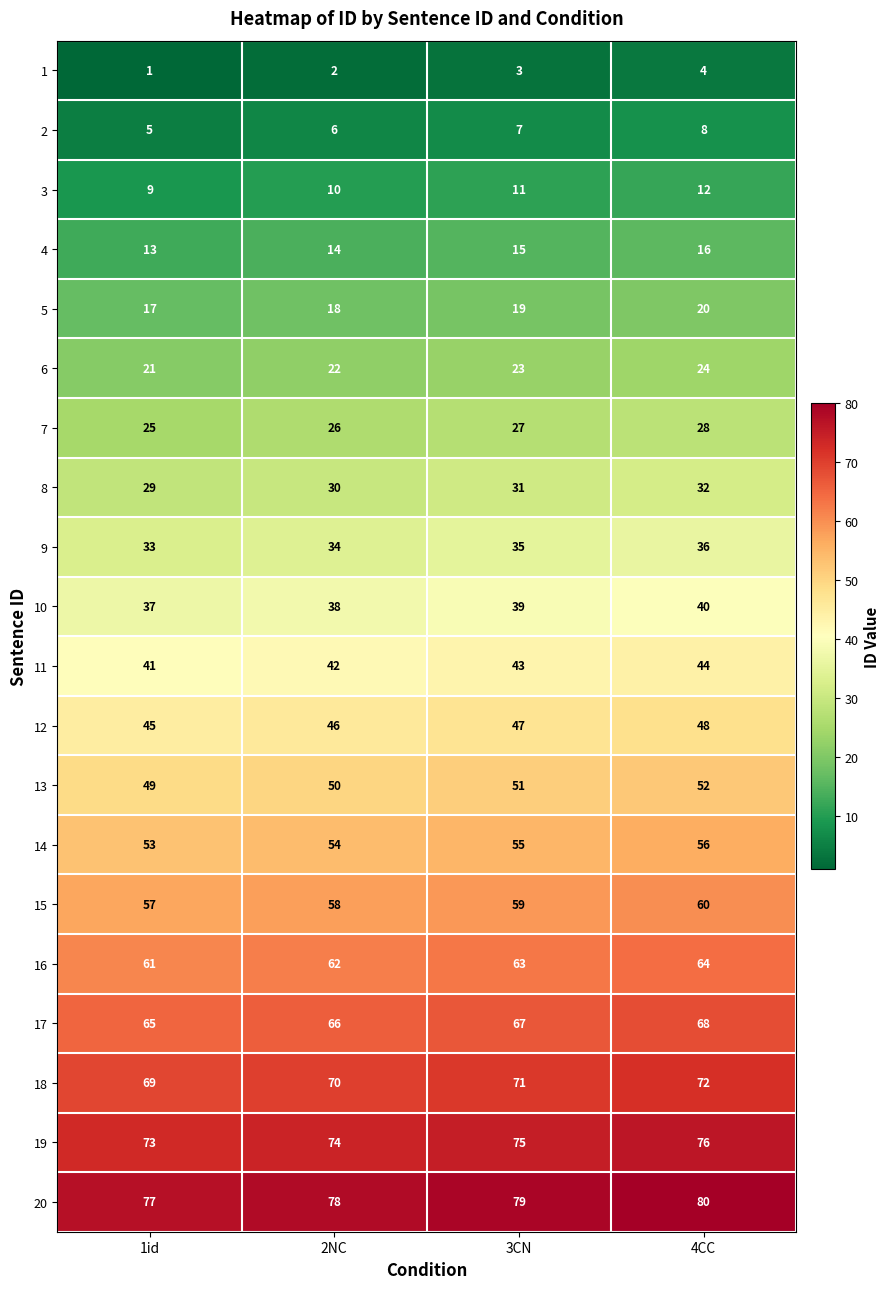

Count the 2 values in the range 6 to 8.

3